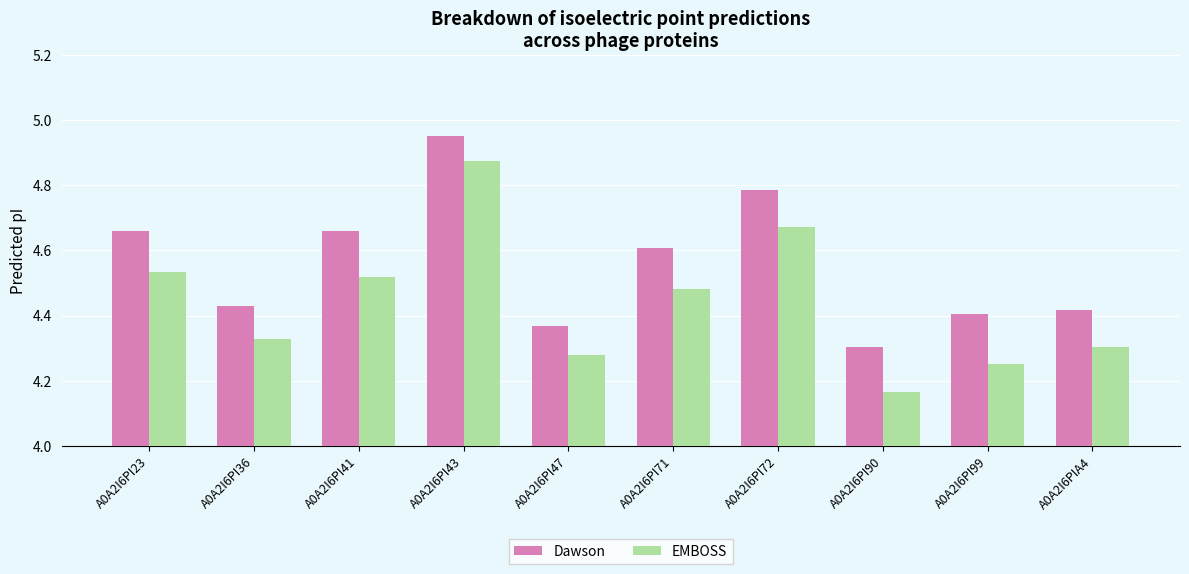

List the series in order of their overall mean, lowest first.

EMBOSS, Dawson